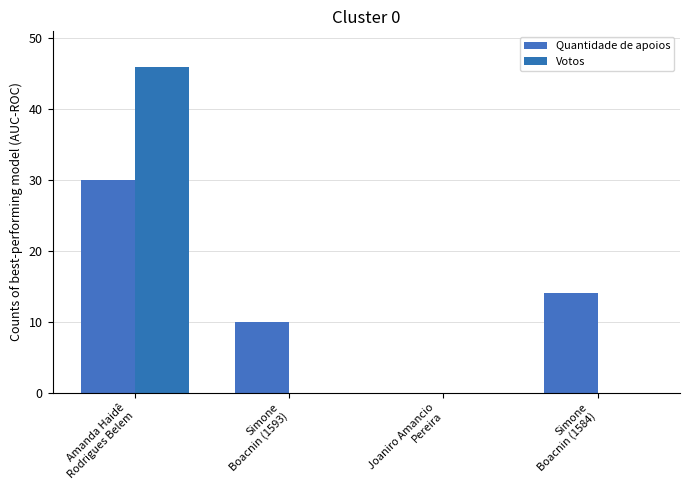

Reading right to left, transcribe all the data shown in this chart.

Quantidade de apoios: 14	0	10	30
Votos: 0	0	0	46